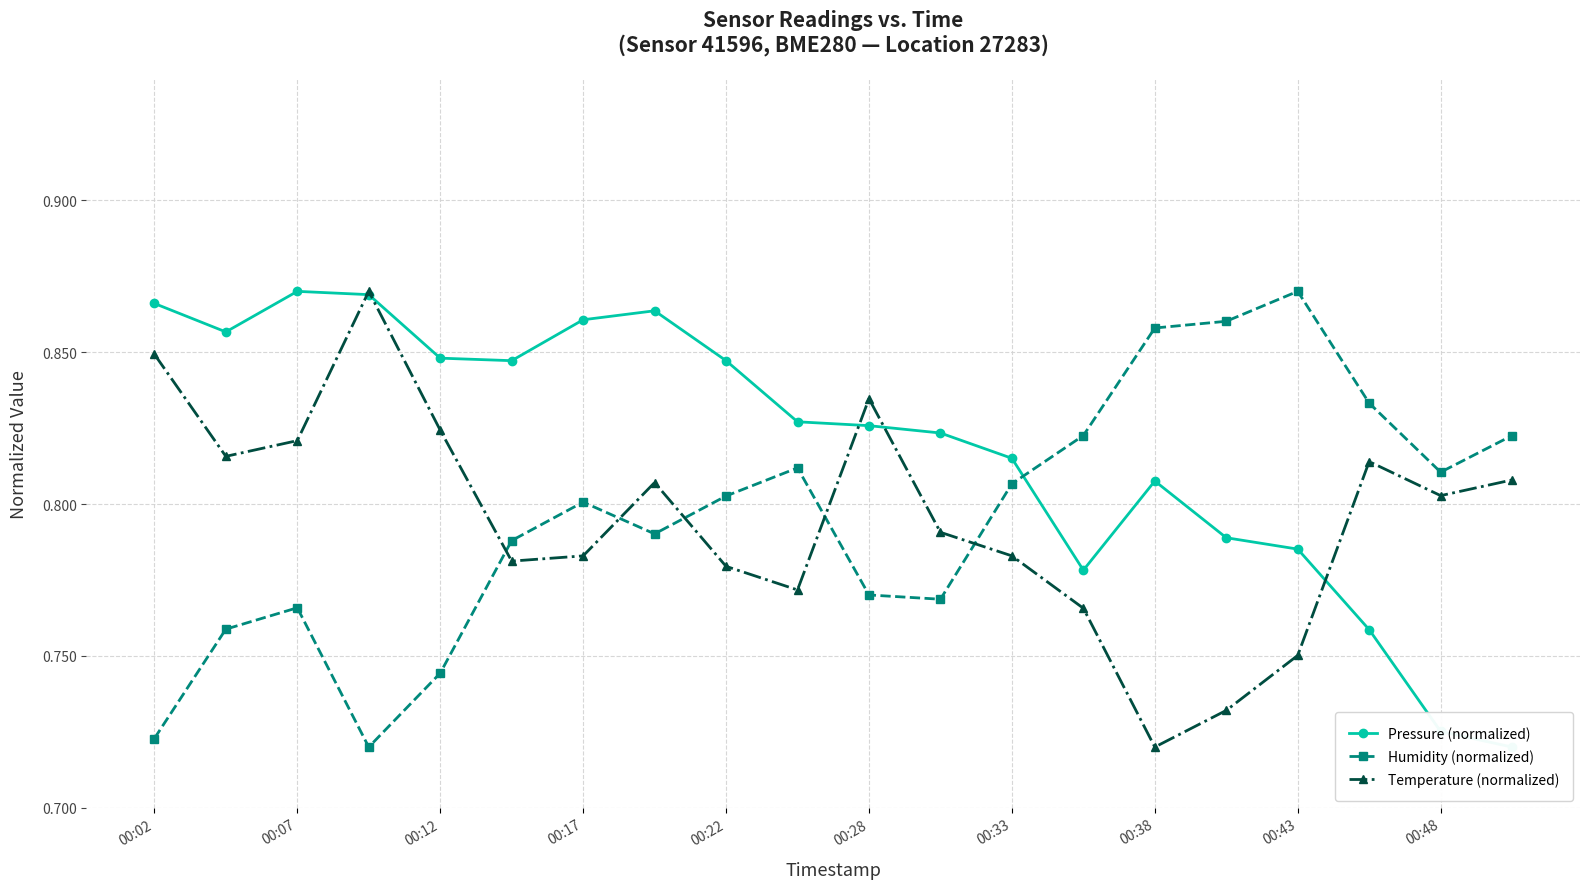

Does the chart display data point markers on the line(s)?

Yes